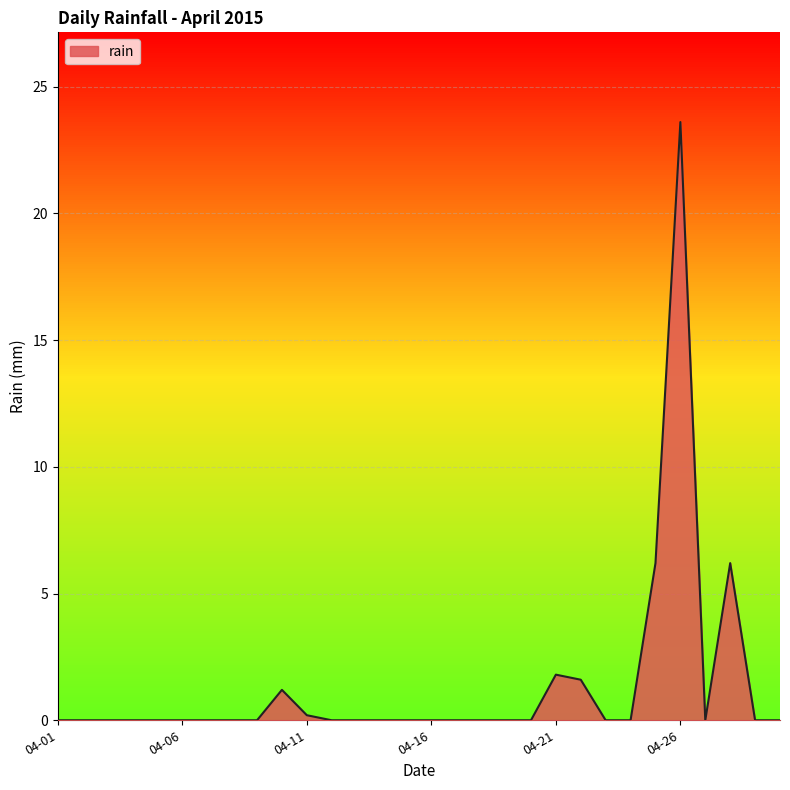

What is the difference between the values at 2015-04-06 and 2015-04-28?

6.2